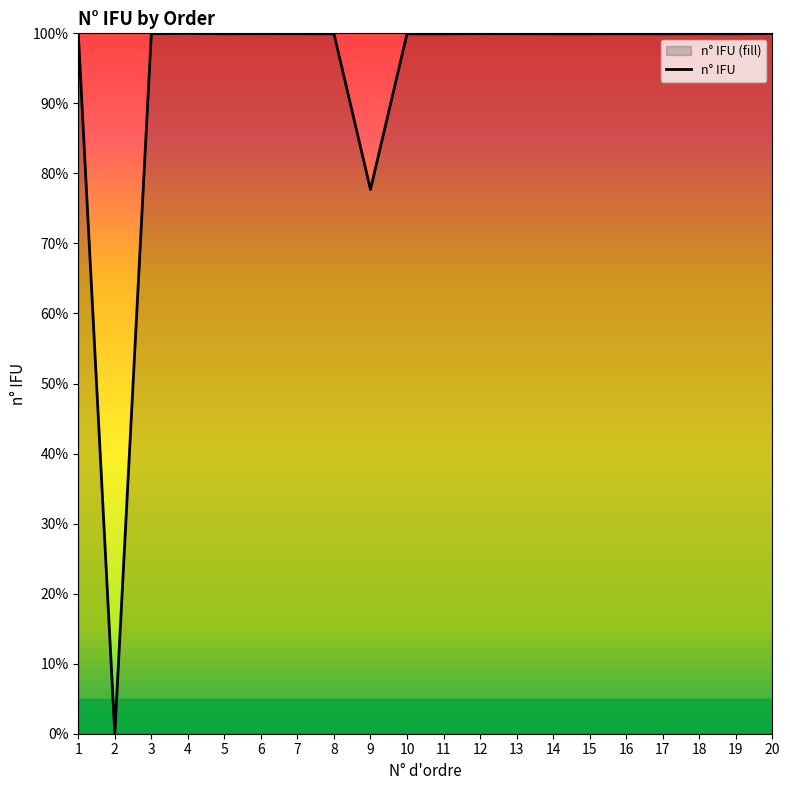

At which category does the data reach its first local peak?

4